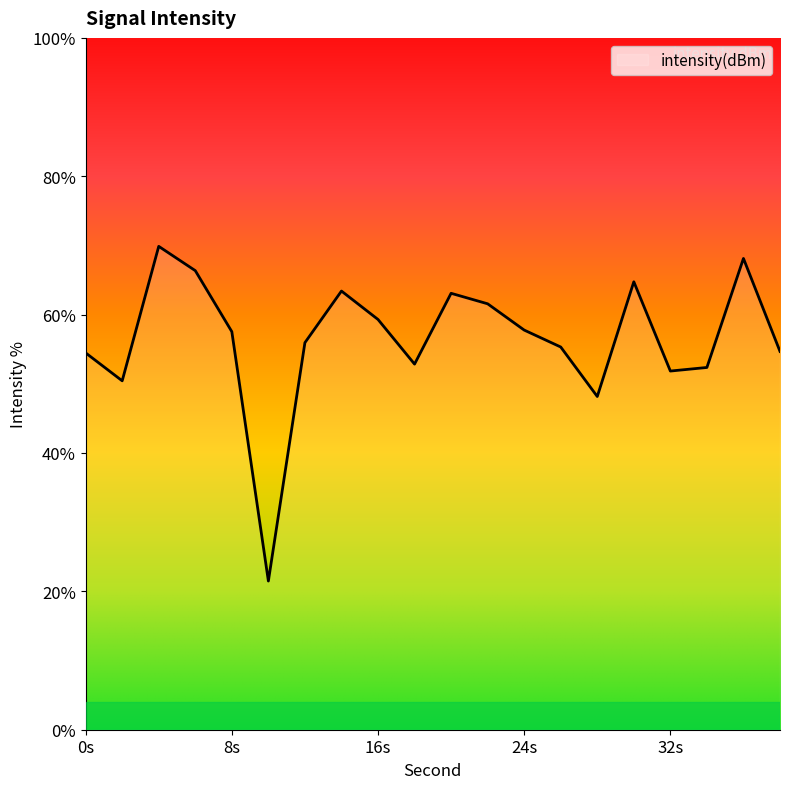

How many lines are shown in the chart?

1